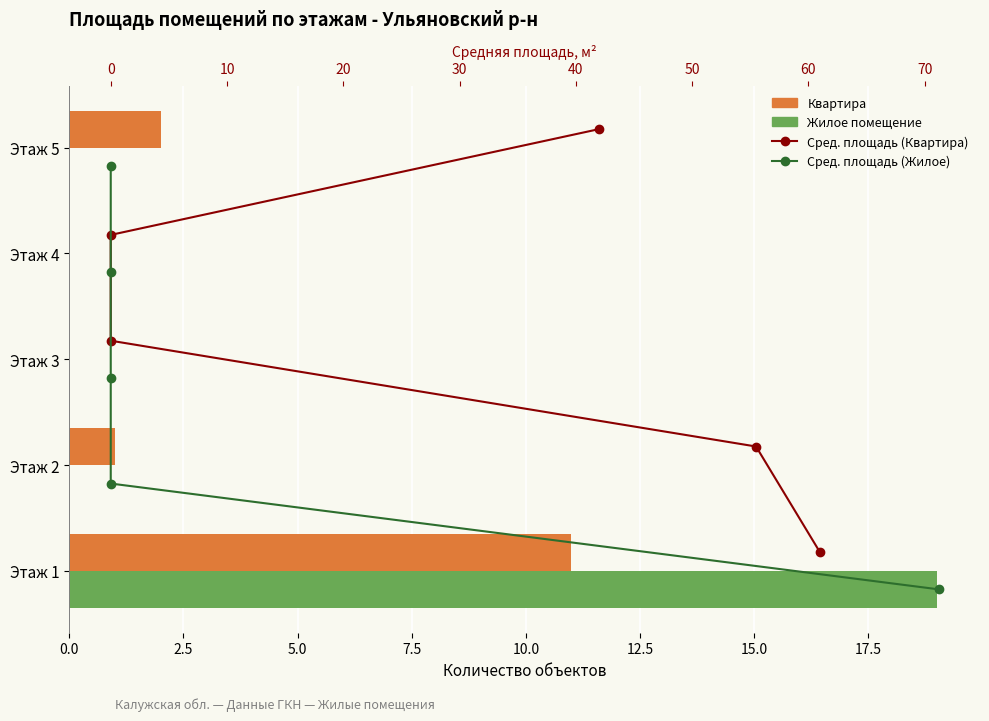

How many groups of bars are there?

5